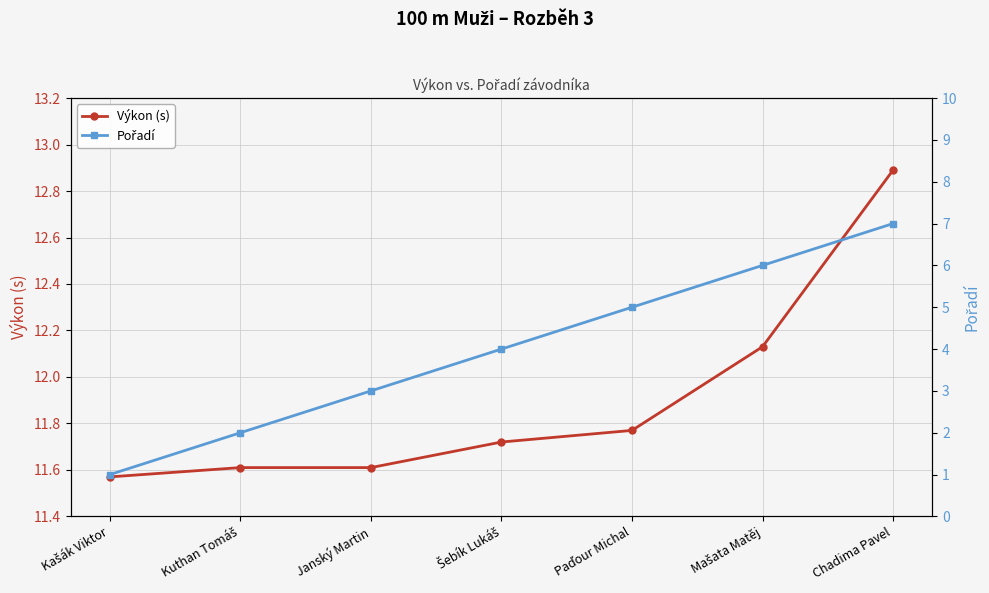

What is the difference between the Pořadí values at Janský Martin and Mašata Matěj?

3.0